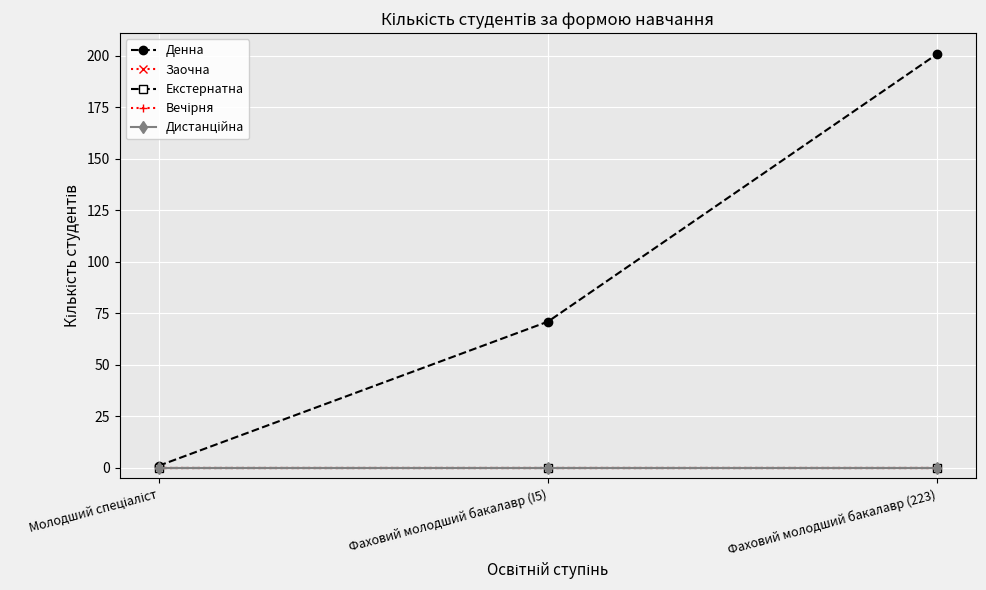

Rank the series by their maximum value, from lowest to highest.

Заочна, Екстернатна, Вечірня, Дистанційна, Денна